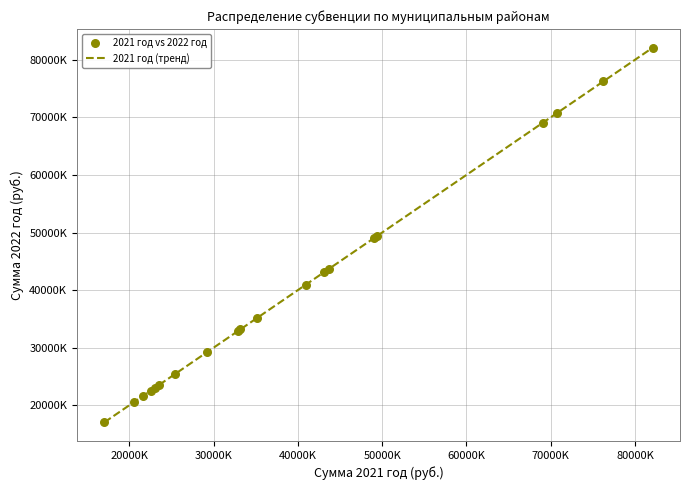

Is this an area chart (filled region under the line)?

No